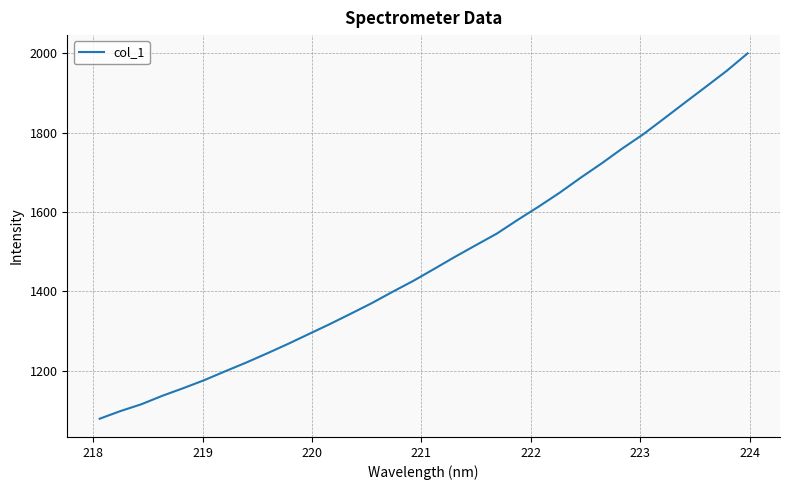

What is the difference between the maximum and minimum values?

921.5